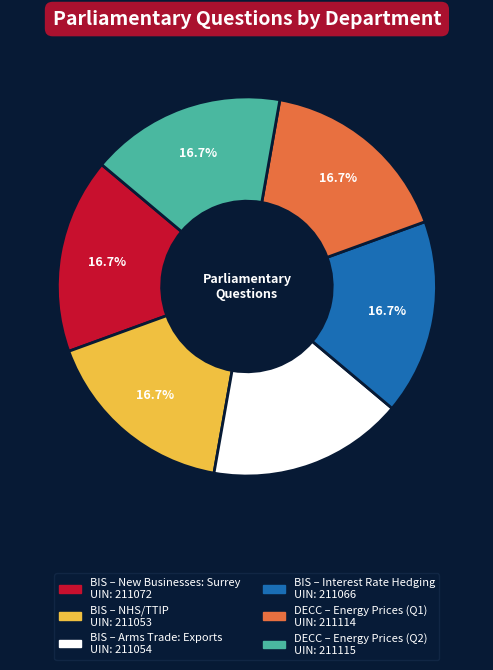

Approximately how many times larger is the value at BIS – Interest Rate Hedging UIN: 211066 compared to BIS – New Businesses: Surrey UIN: 211072?

1.0